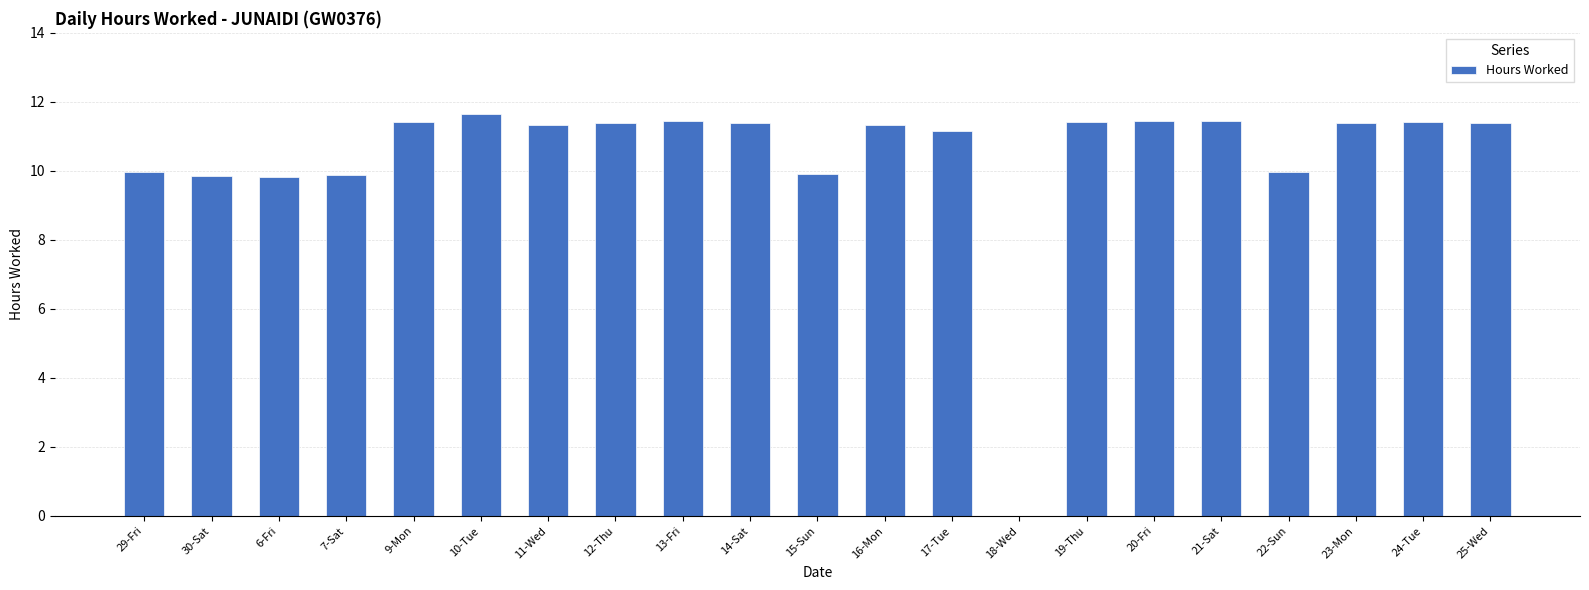

The chart shows a value of 11.2 at 17-Tue. True or false?

True